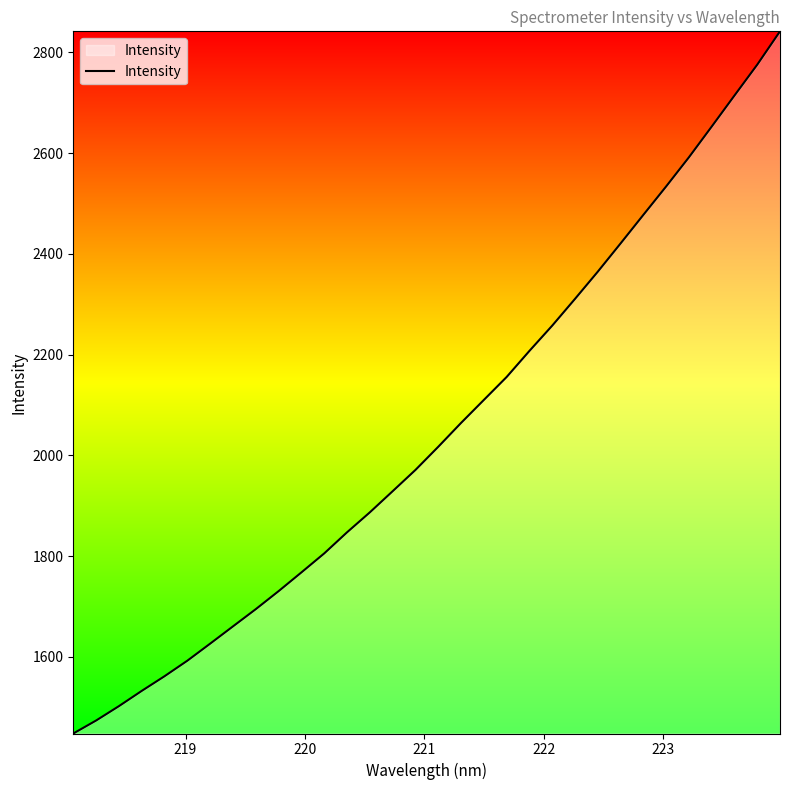

What is the smallest value displayed?

1447.9